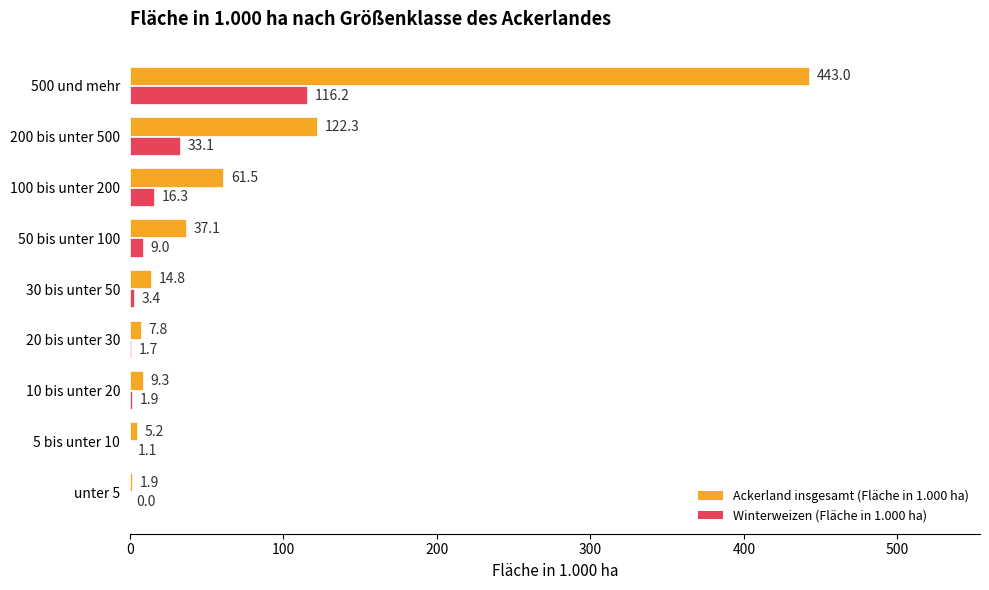

Which category has the highest value in the Winterweizen (Fläche in 1.000 ha) series?

500 und mehr